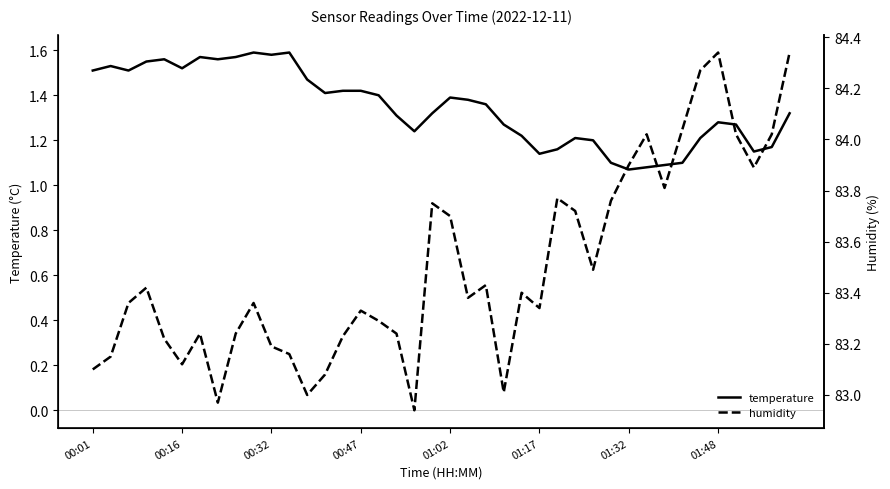

What is the difference between the second highest and minimum values in the temperature series?

0.5